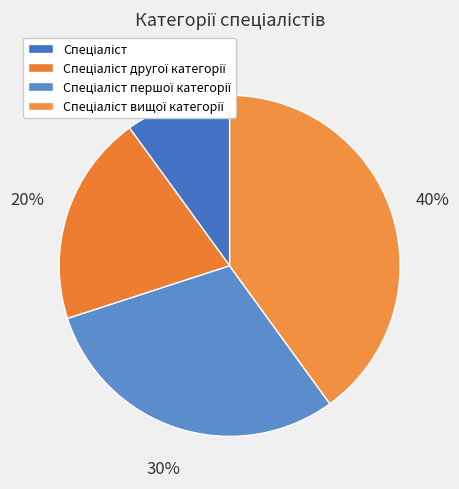

Rank the categories by value from highest to lowest.

Спеціаліст вищої категорії, Спеціаліст першої категорії, Спеціаліст другої категорії, Спеціаліст